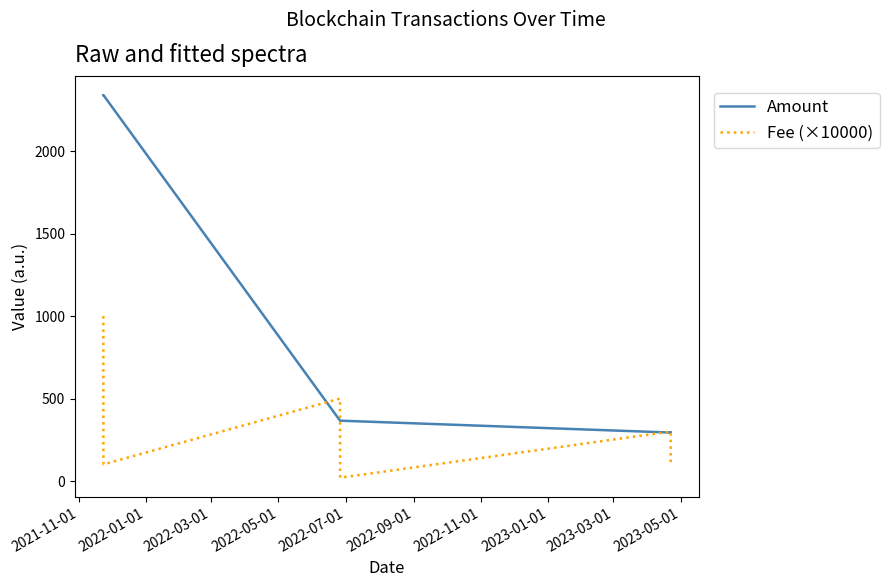

Which series has the widest spread of values?

Amount